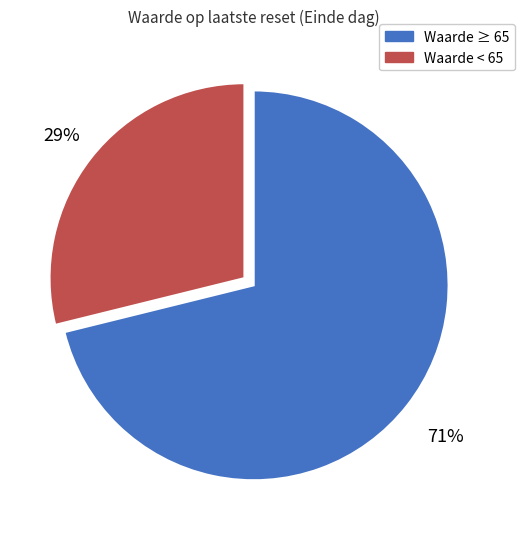

To the nearest percent, what is the average slice percentage?

50%